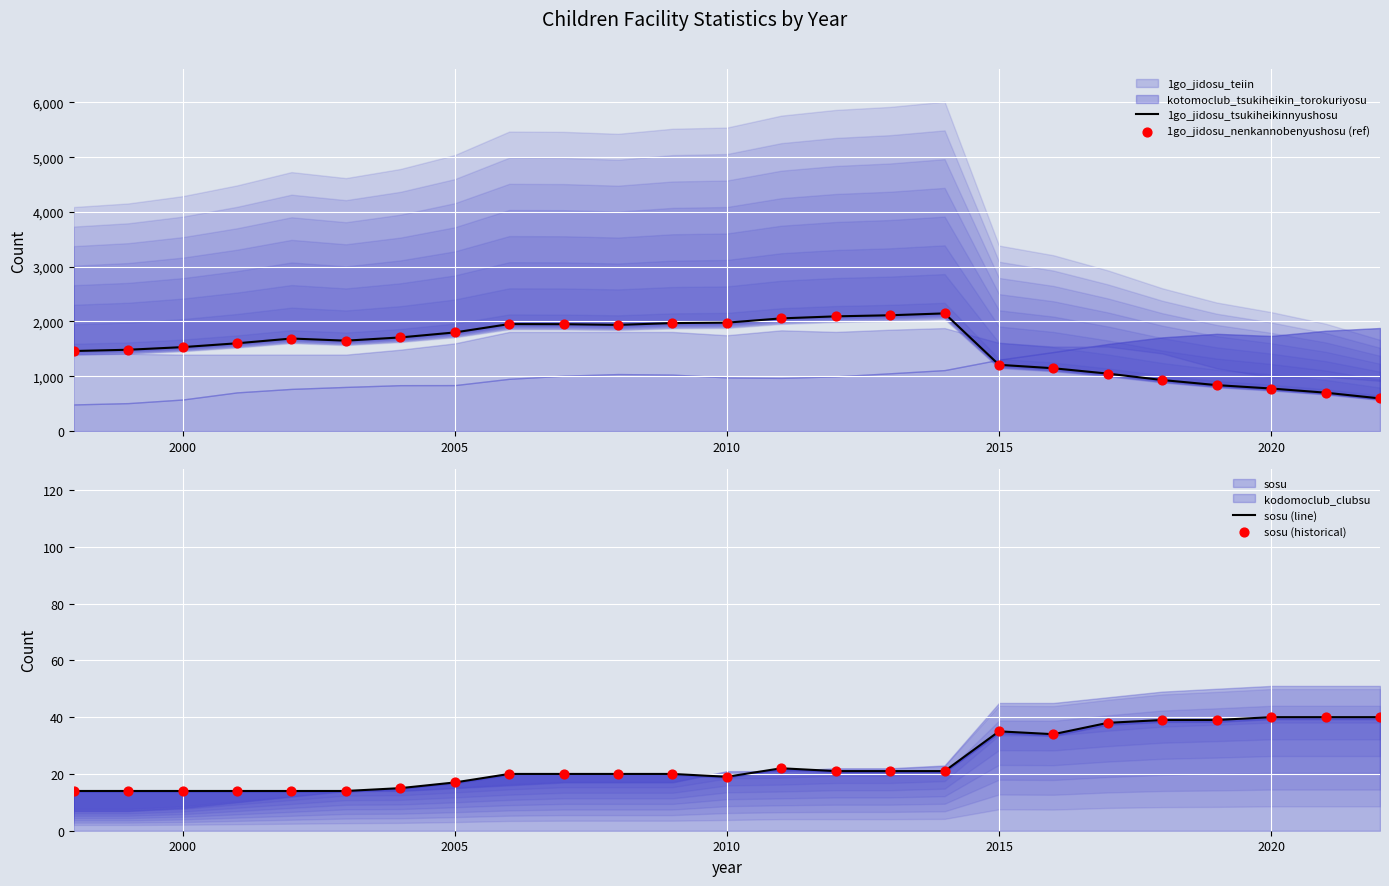

Is the value of 1go_jidosu_nenkannobenyushosu (ref) at 2000 greater than the value of sosu (historical) at 8?

Yes